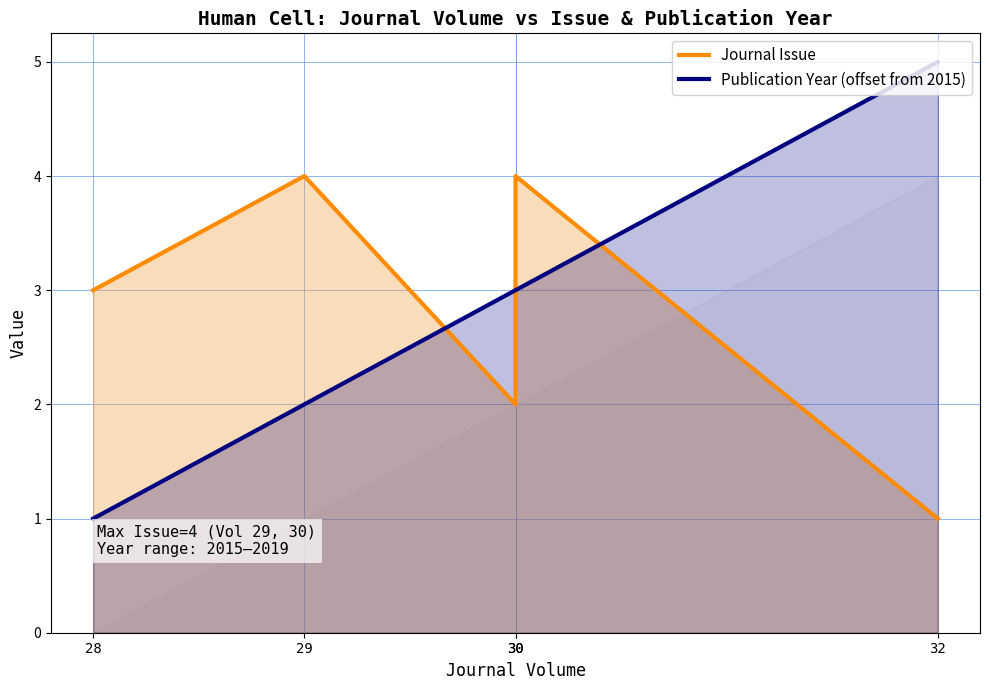

How many data points in Journal Issue are less than 3?

2